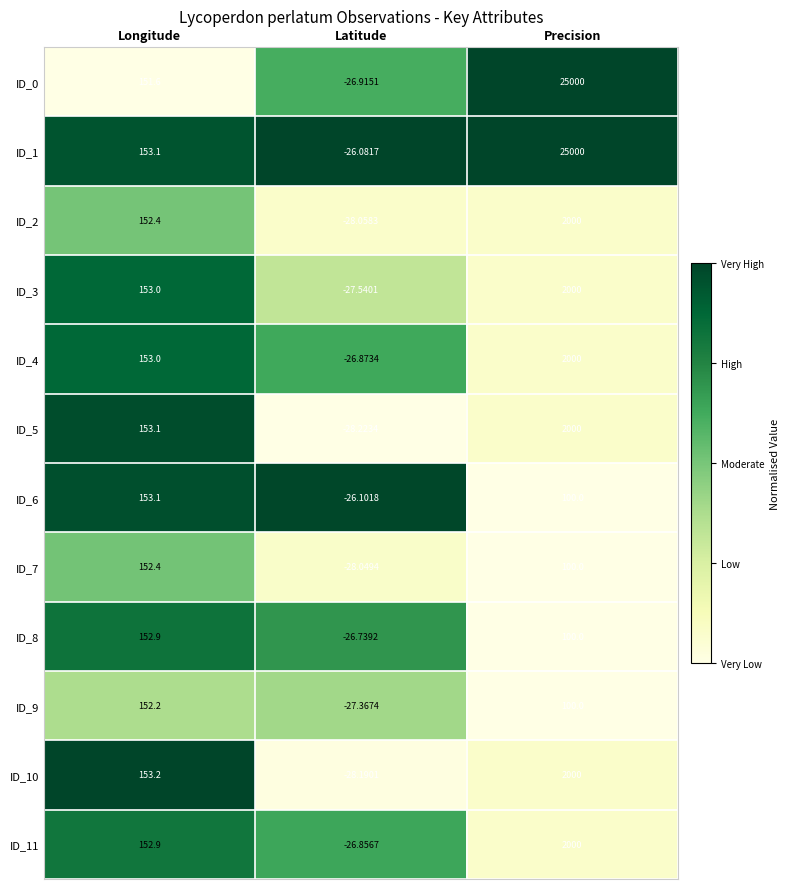

At which label does ID_1 first exceed 153?

Longitude